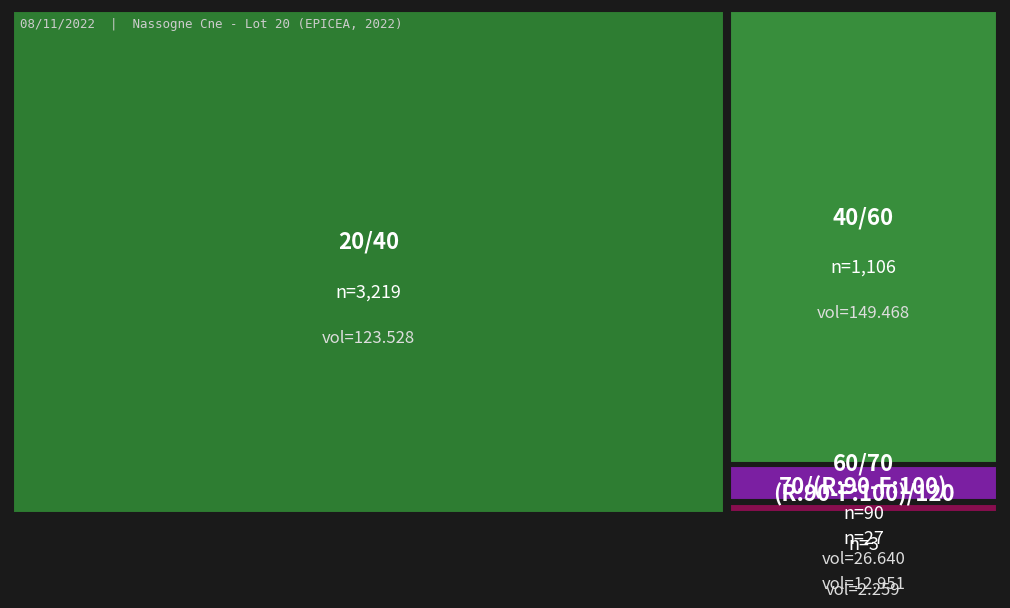

Reading left to right, extract all data points from this chart.

20/40: 3219.0	123.5
40/60: 1106.0	149.5
60/70: 90.0	26.6
70/(R:90-F:100): 27.0	13.0
(R:90-F:100)/120: 3.0	2.3